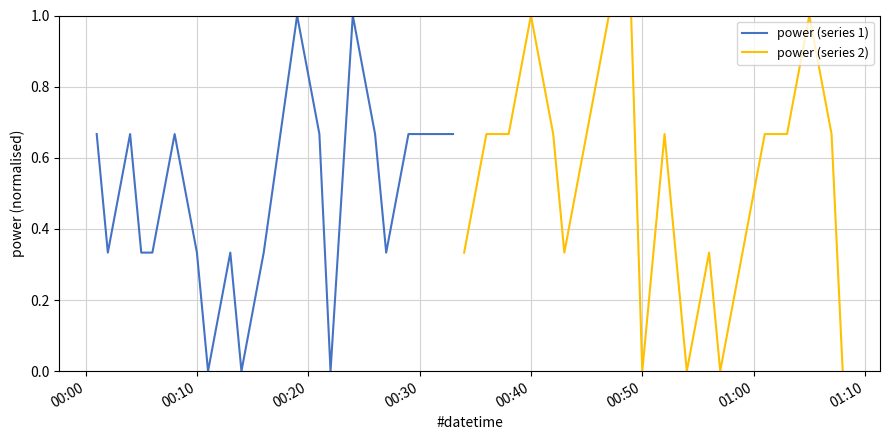

List the series in order of their overall mean, highest first.

power (series 2), power (series 1)